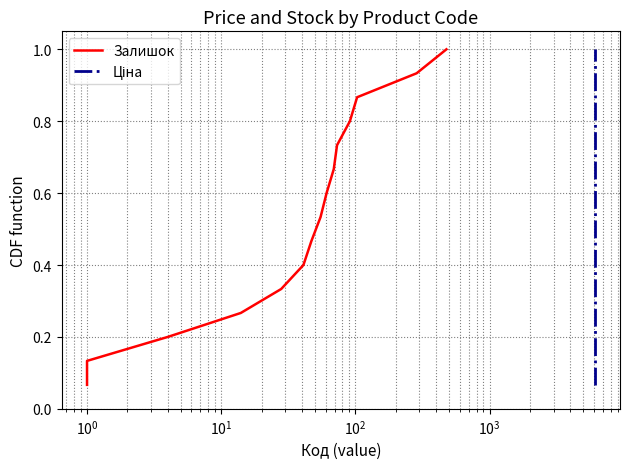

Count the number of categories in the chart.

15